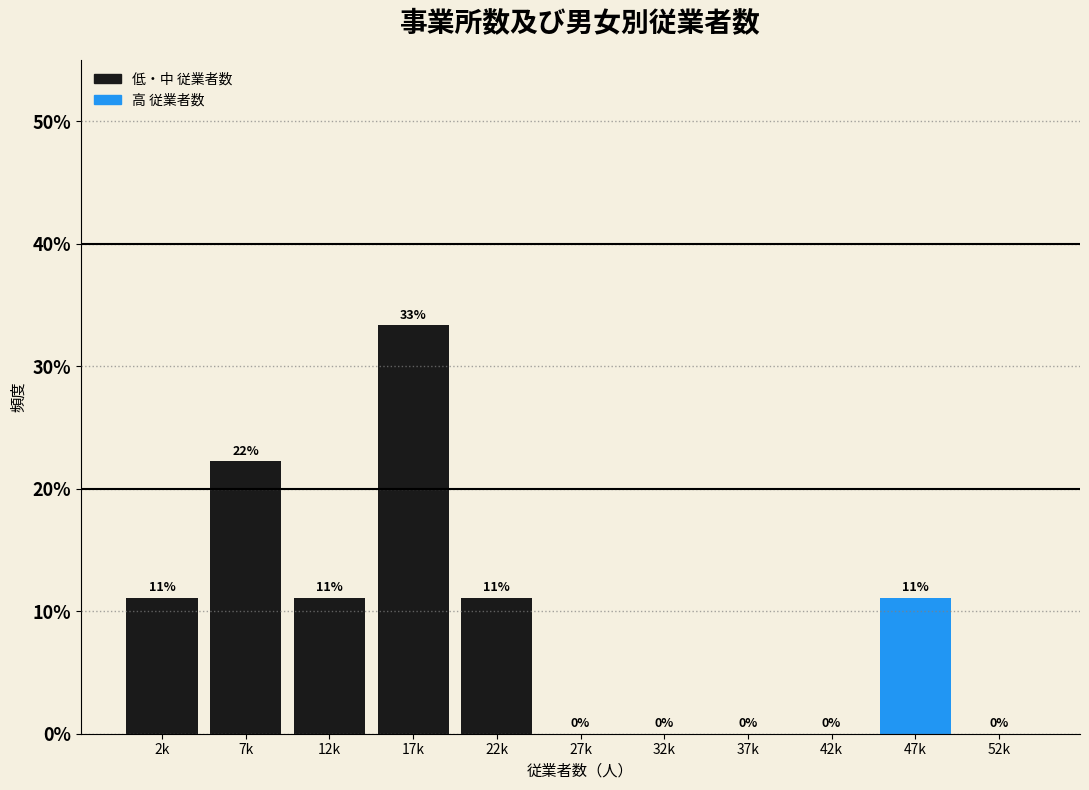

Are the bars horizontal?

No